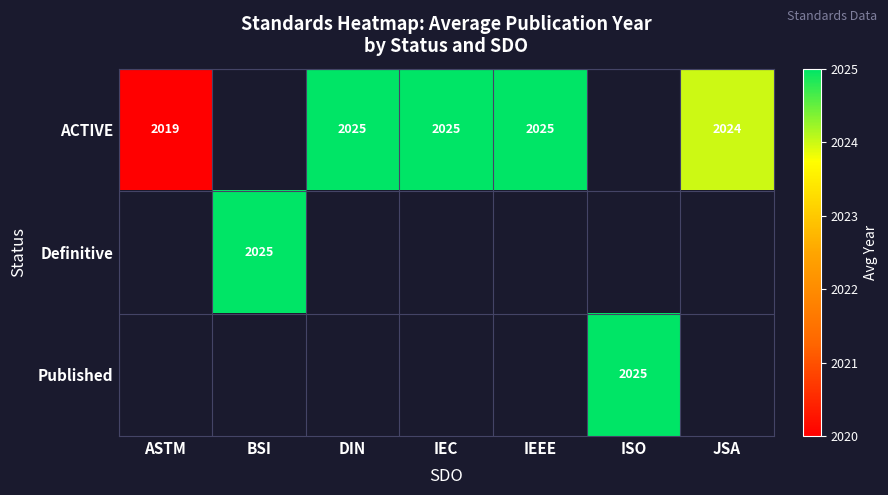

Is it true that ACTIVE equals 1253.5 at IEEE?

False